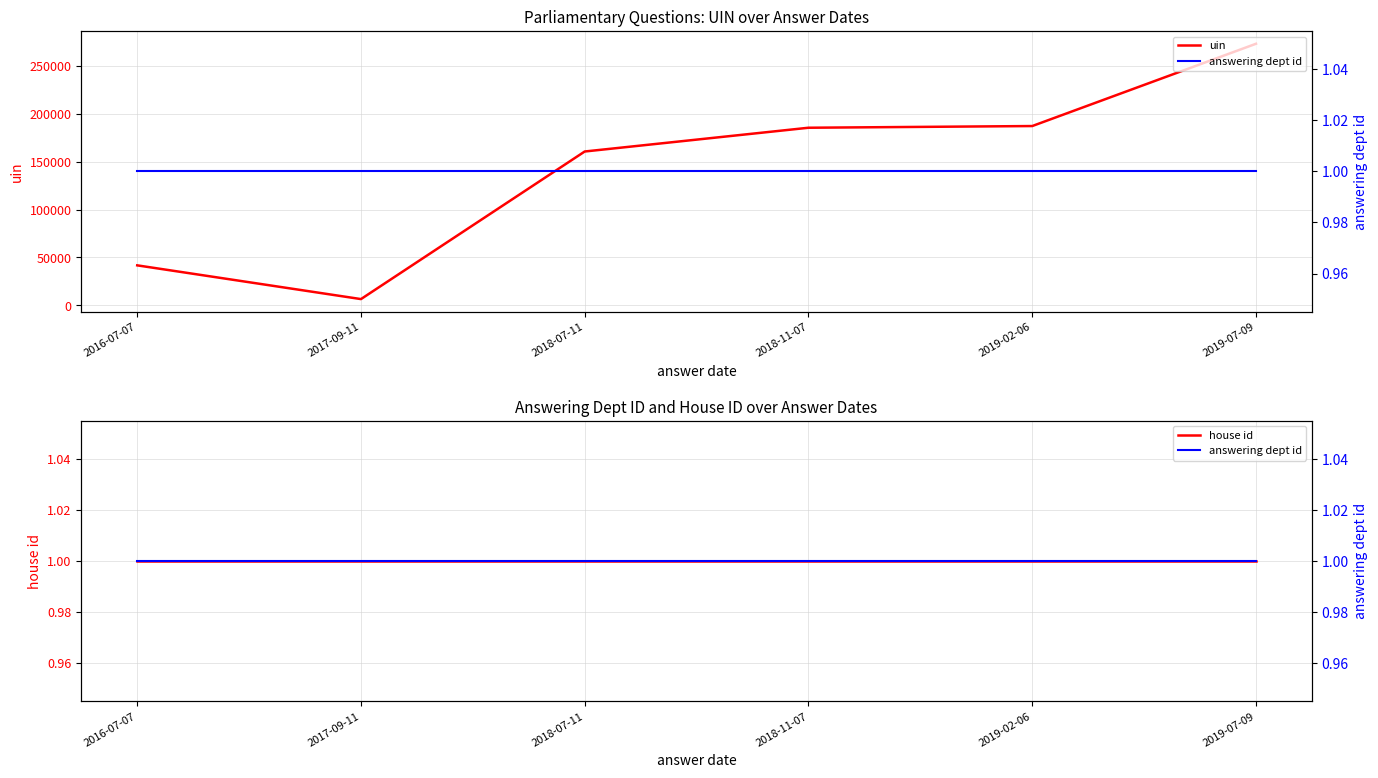

What is the value of the house id point at the 3rd from the left?

1